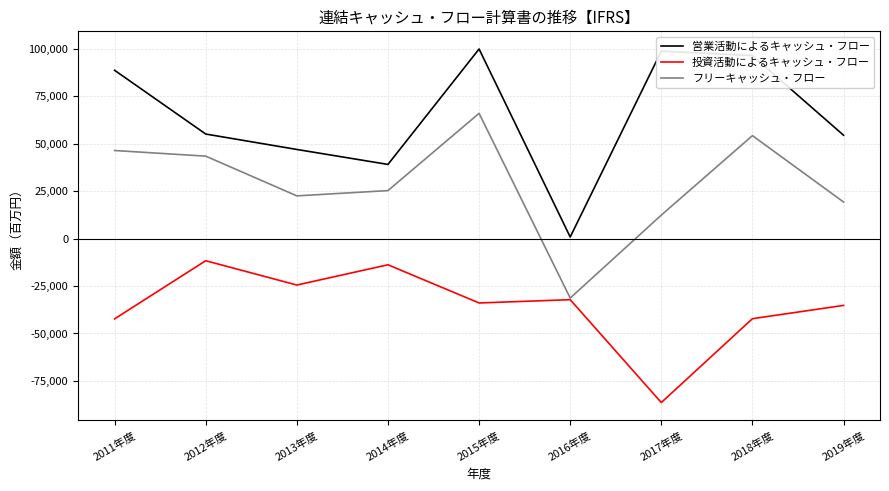

At which category is the sum across all series the highest?

2015年度